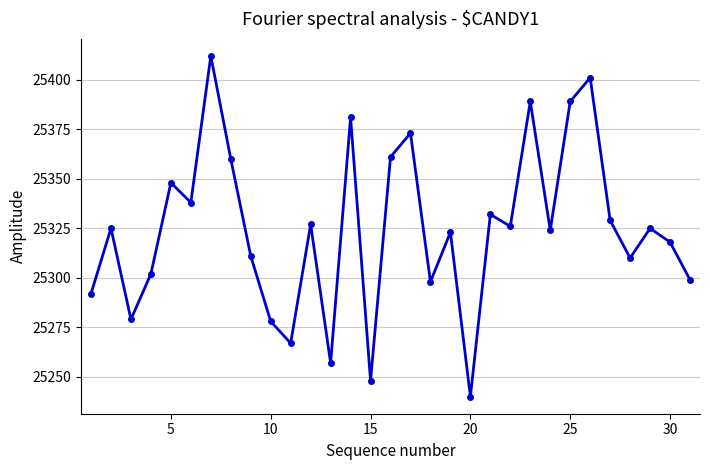

What is the value of the 25th point from the left?

25389